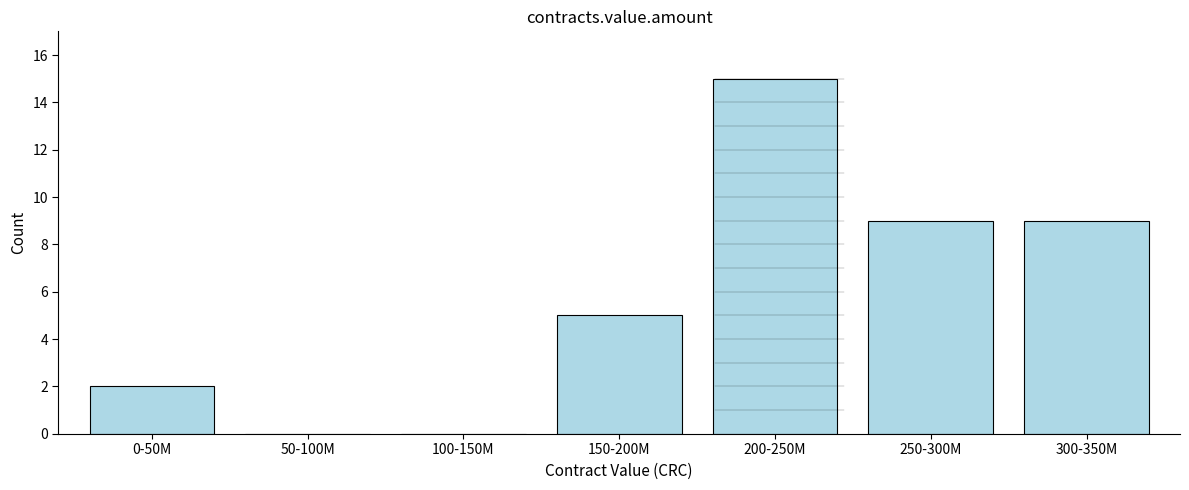

Reading left to right, list all the values displayed in this chart.

0-50M=2	50-100M=0	100-150M=0	150-200M=5	200-250M=15	250-300M=9	300-350M=9